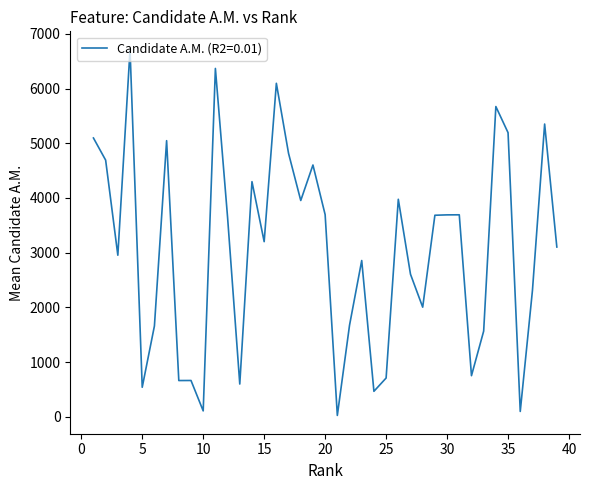

What is the maximum value shown in the chart?

6713